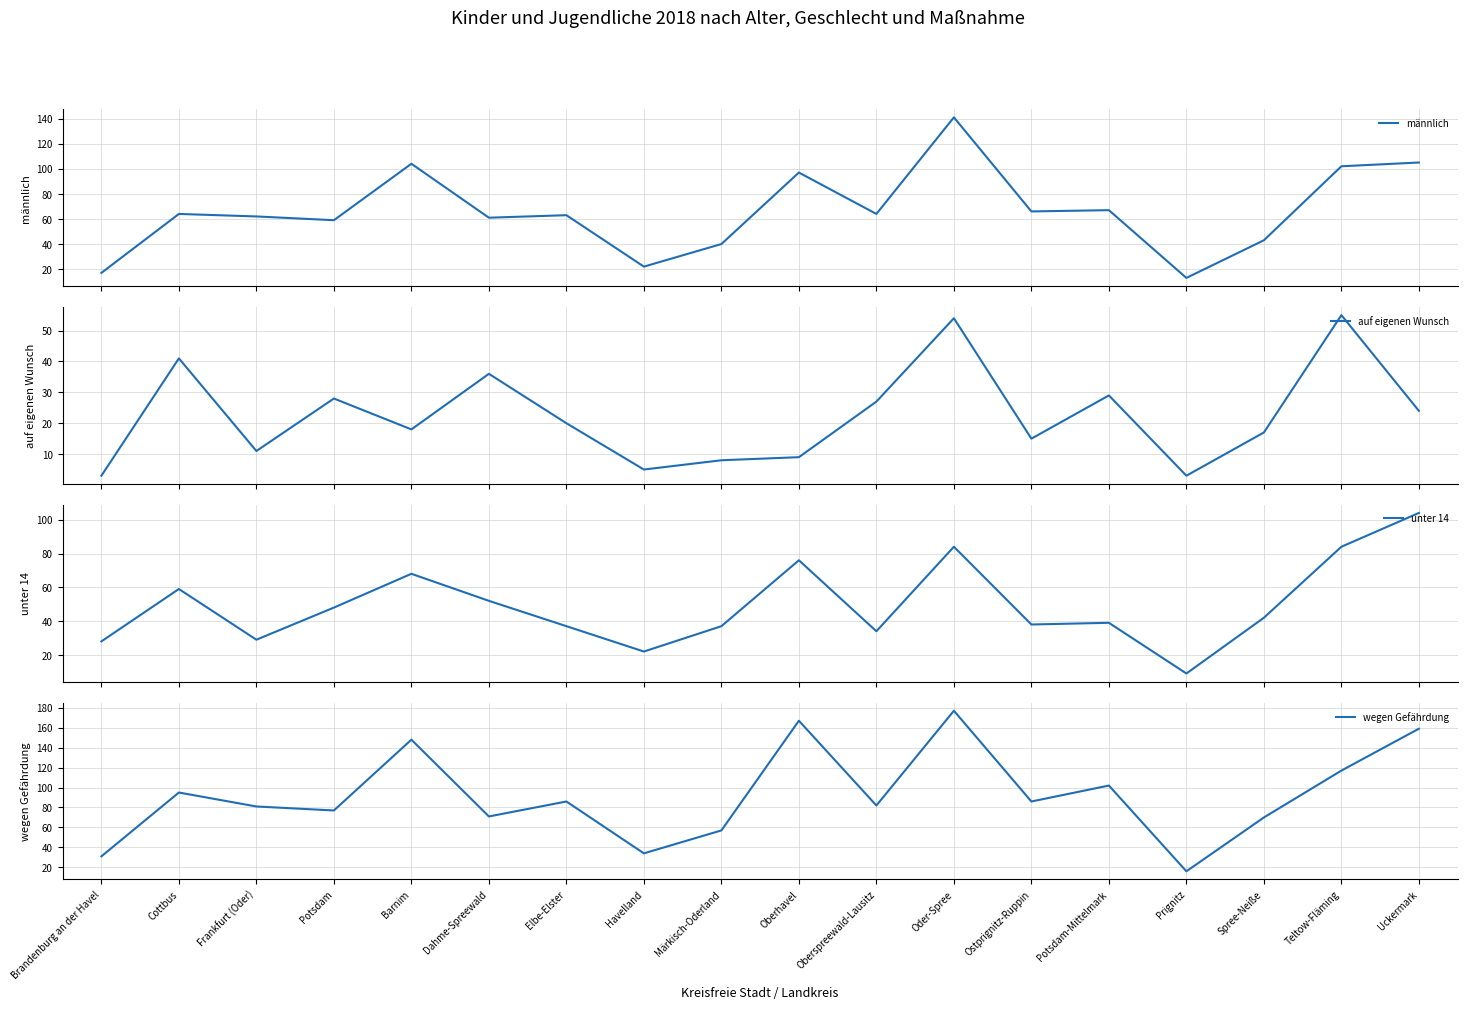

What value does the wegen Gefährdung series have at Potsdam, to the nearest 10?

80